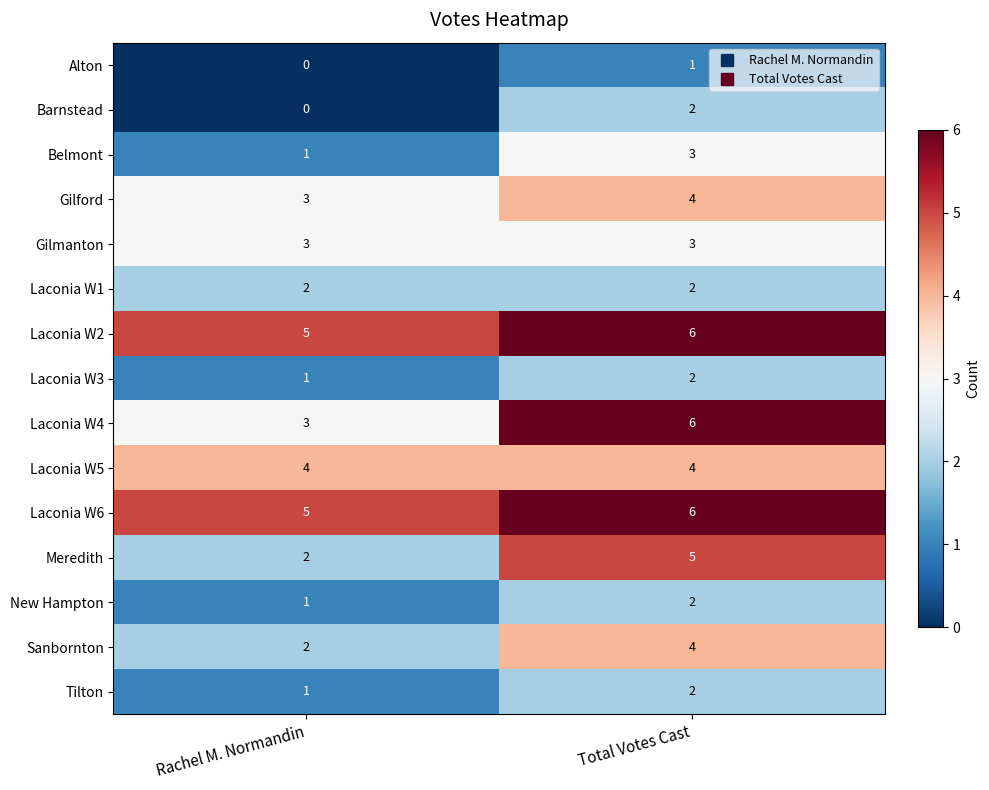

True or false: Laconia W1 has a value of 3 at Total Votes Cast.

False